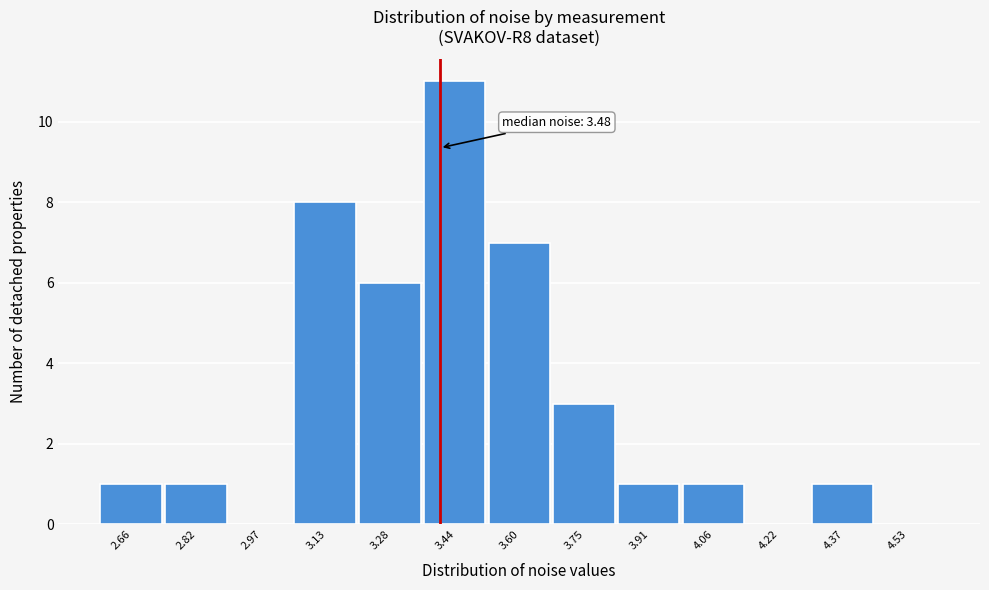

Reading left to right, extract all data points from this chart.

2.66=1	2.82=1	2.97=0	3.13=8	3.28=6	3.44=11	3.60=7	3.75=3	3.91=1	4.06=1	4.22=0	4.37=1	4.53=0